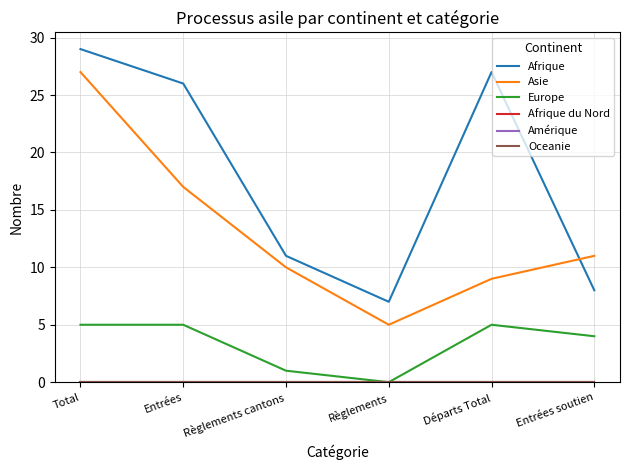

What position from the left is Entrées?

2